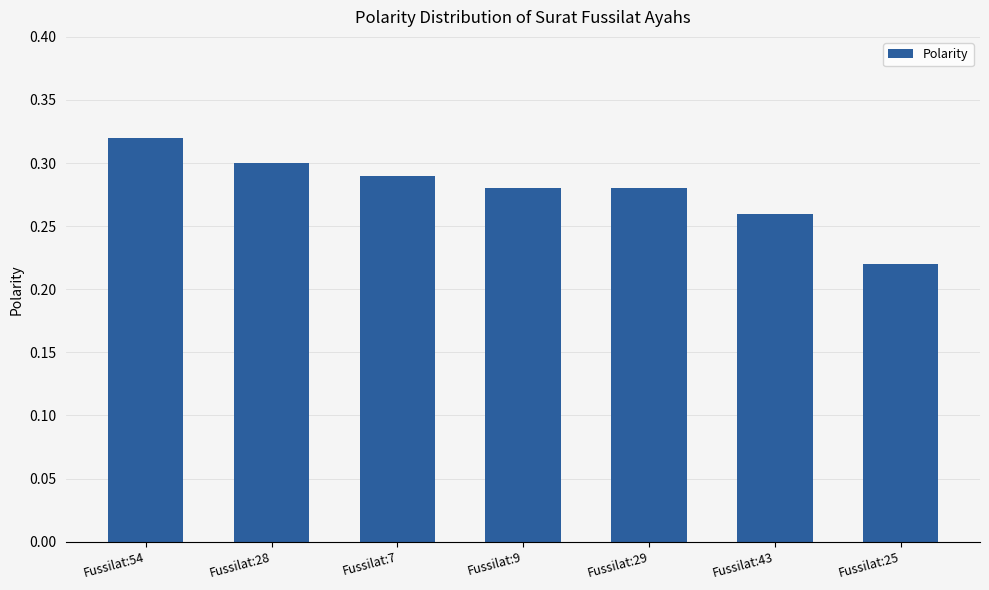

What position from the left is Fussilat:43?

6